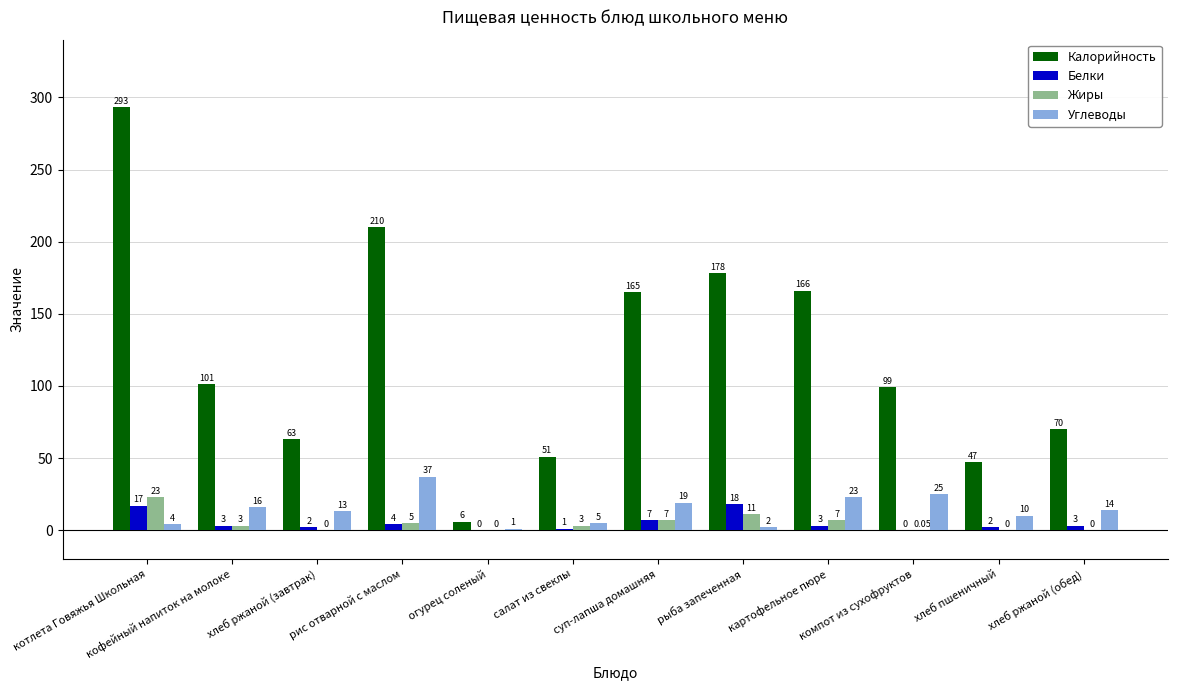

Between хлеб ржаной (завтрак) and хлеб ржаной (обед), which series saw the biggest shift?

Калорийность